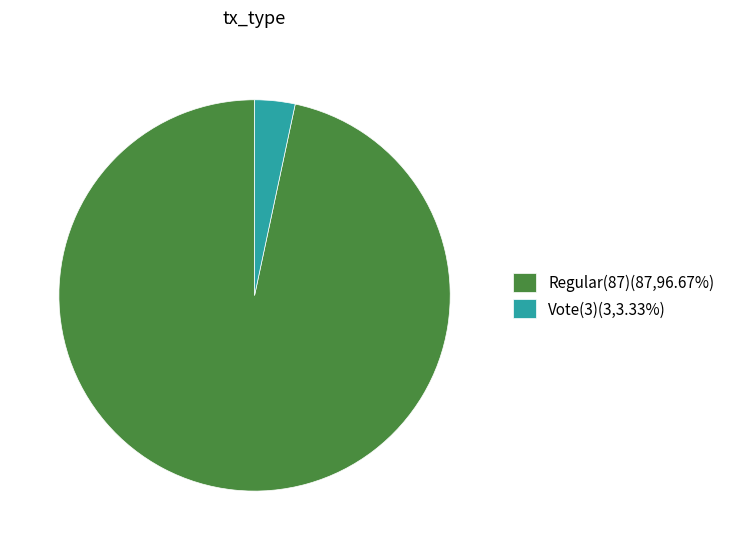

True or false: Vote(3) accounts for 3% of the total.

True